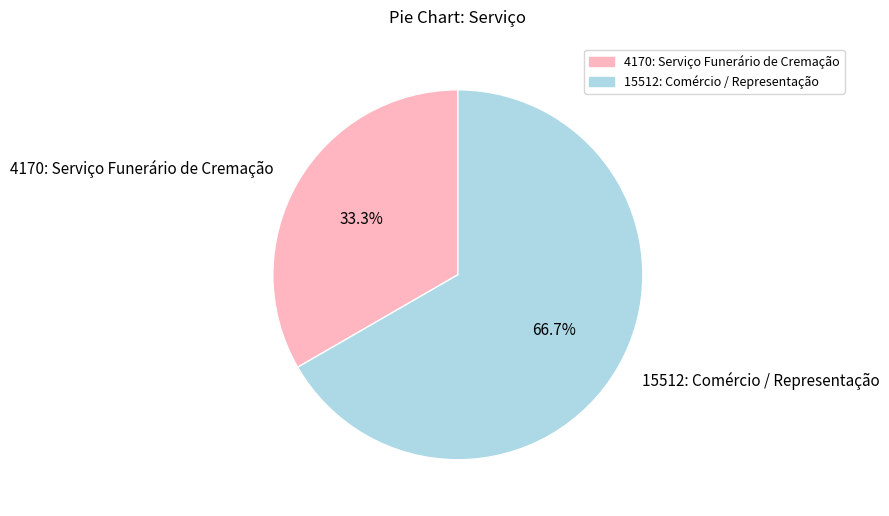

How many segments does this pie chart have?

2